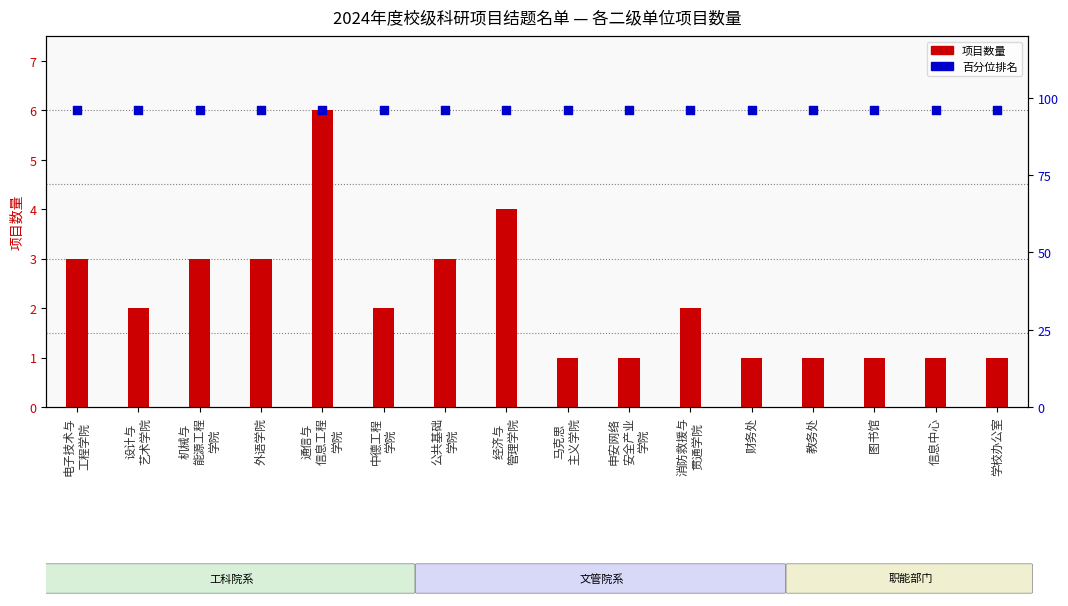

What are all the series names shown in the legend?

项目数量, 占比百分位